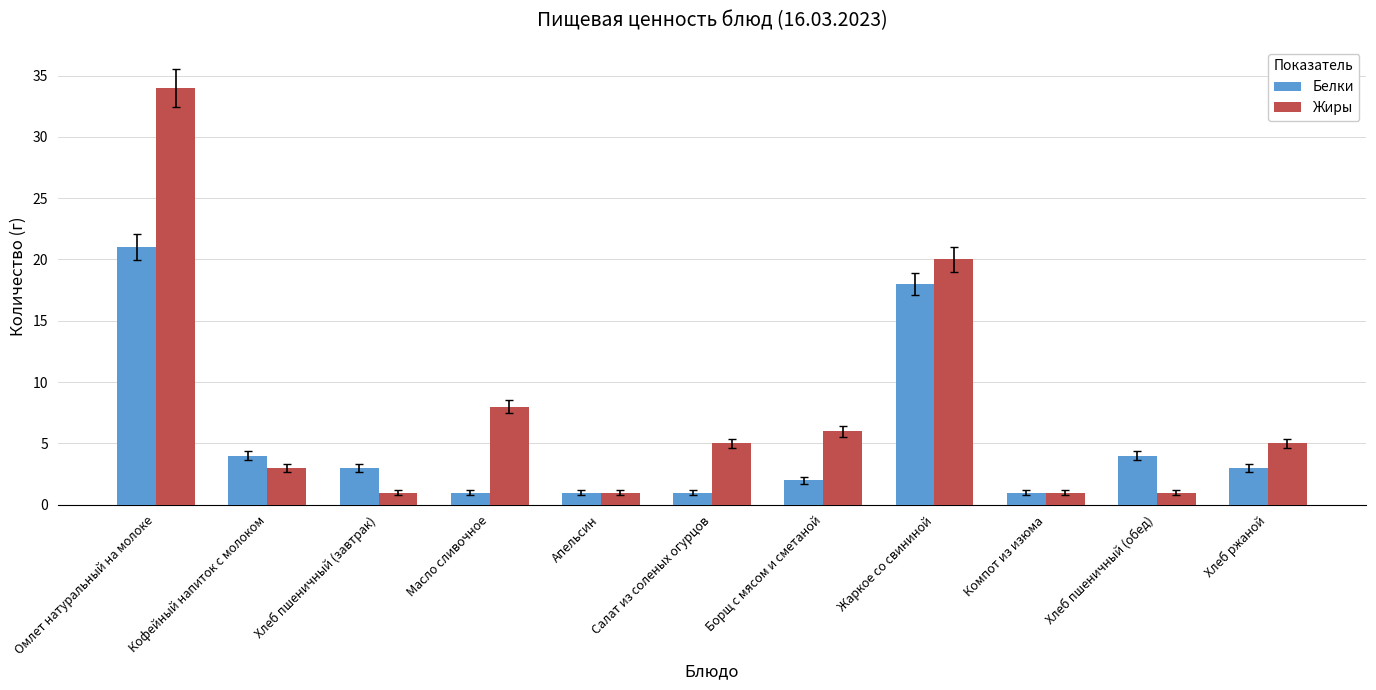

What is the highest value of the Жиры series?

34